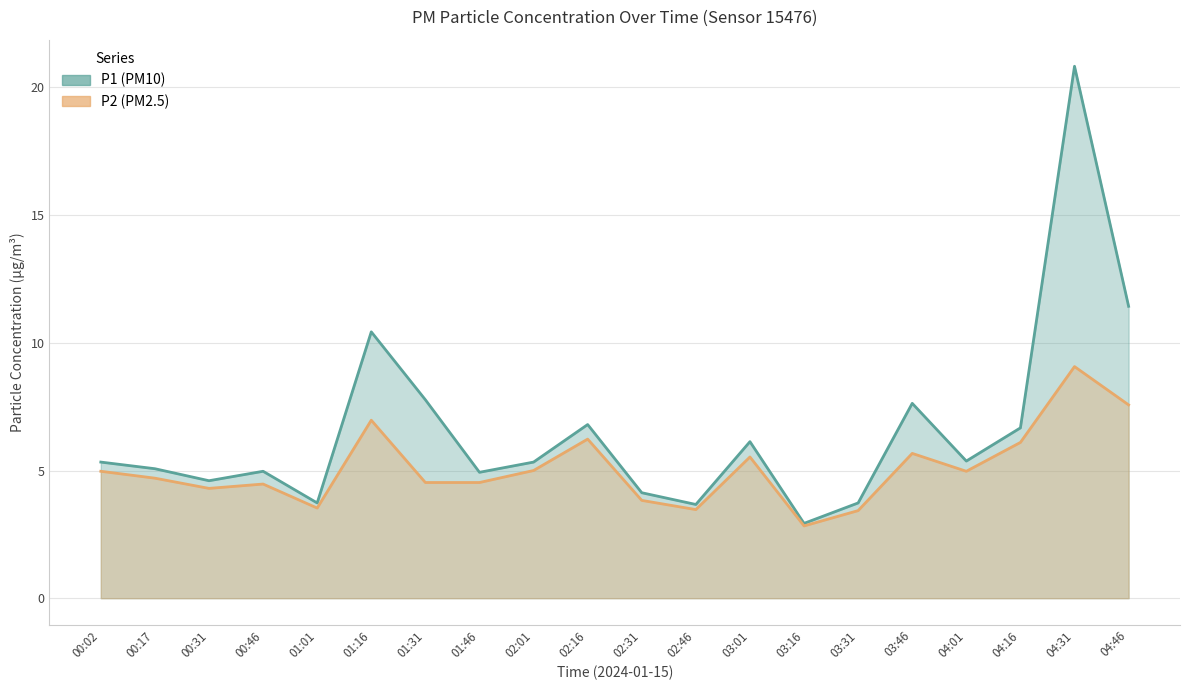

Read the P2 value at 04:46.

7.6